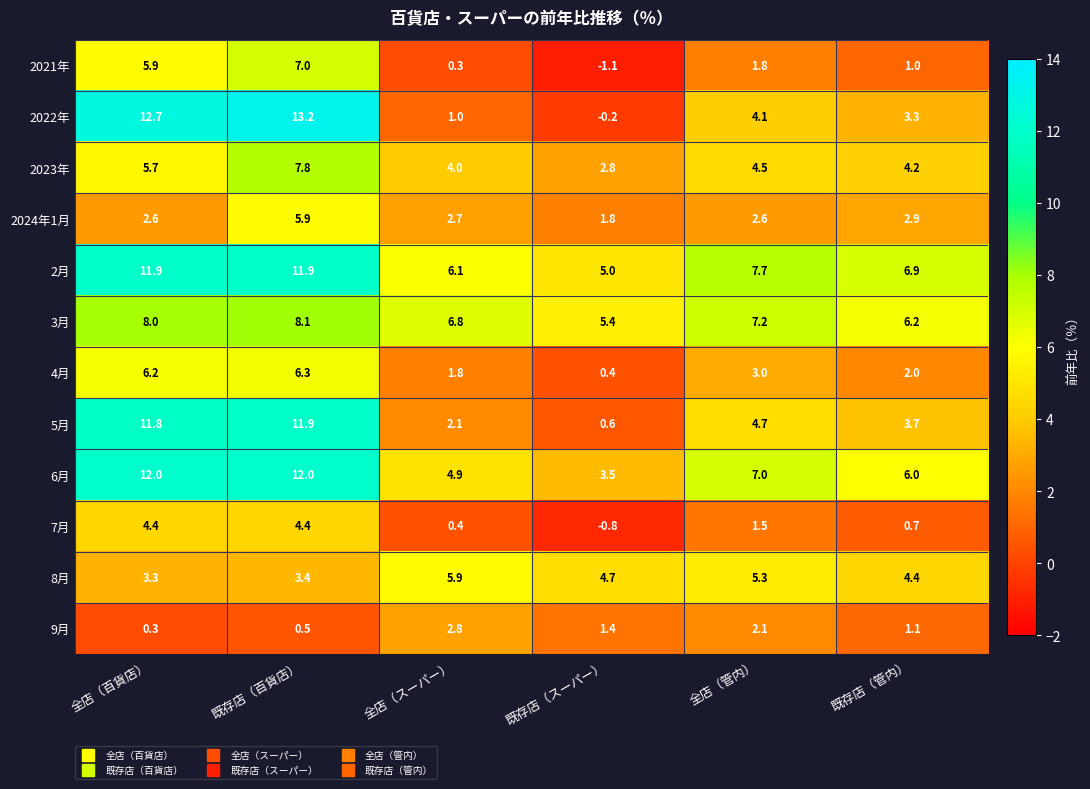

What is the difference between the 2021年 values at 既存店（管内） and 全店（スーパー）?

0.7